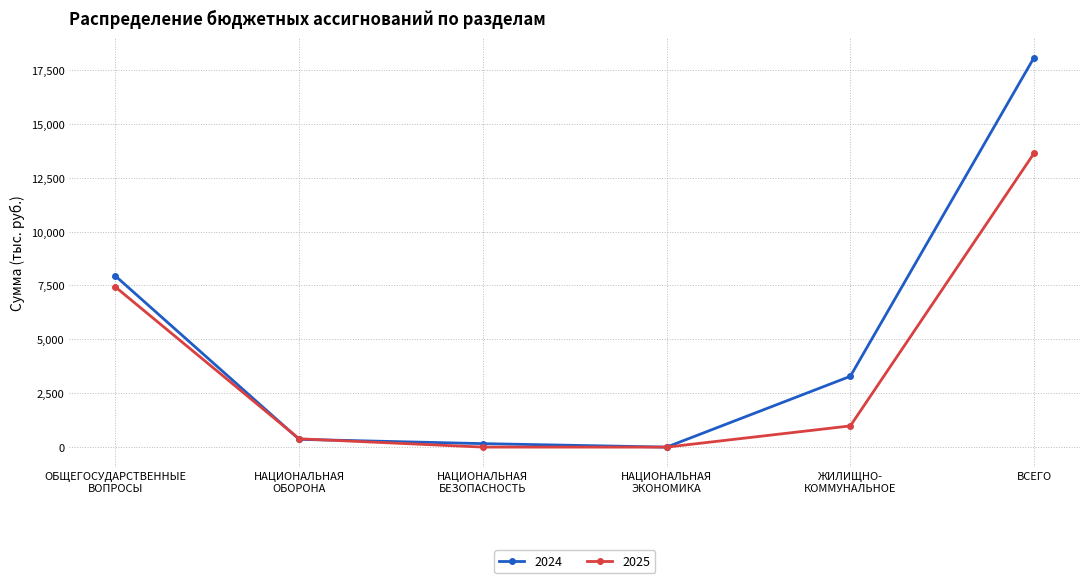

What is the label of the 2nd point from the left?

НАЦИОНАЛЬНАЯ
ОБОРОНА